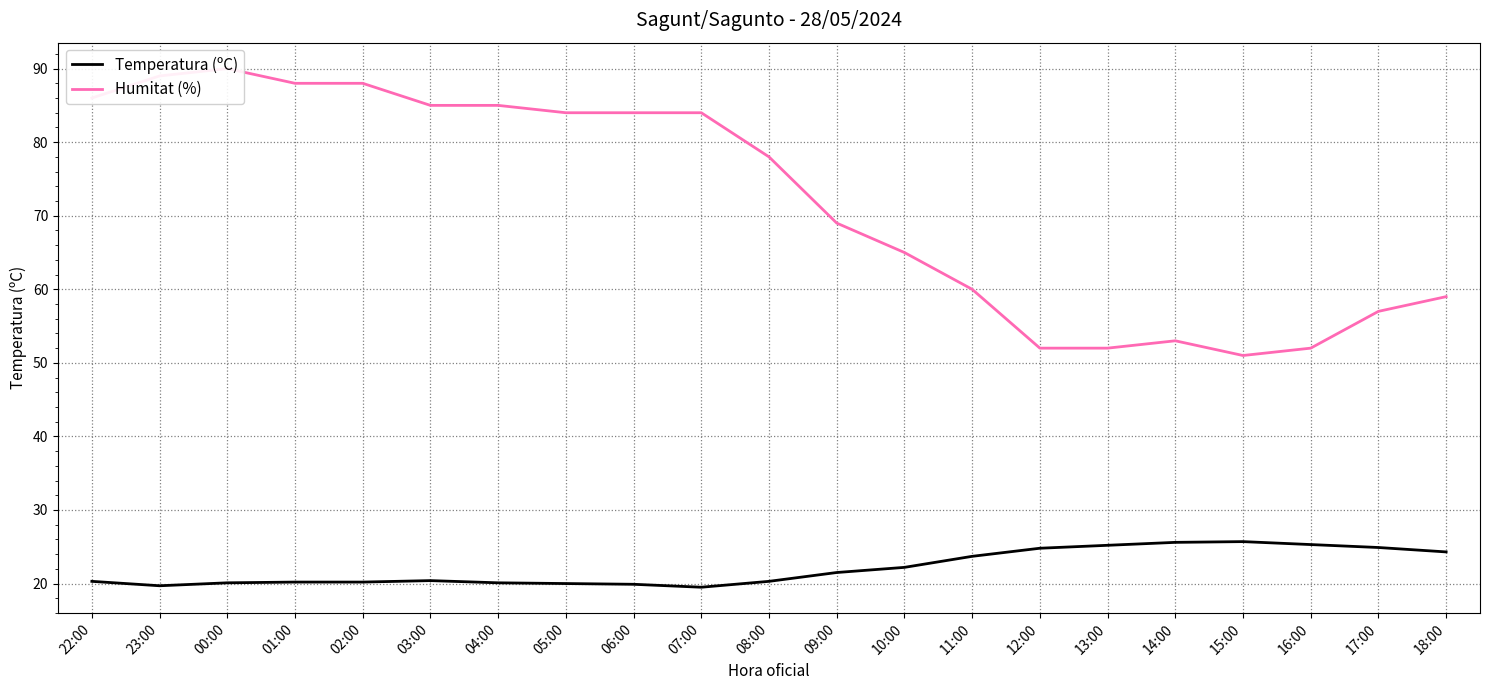

Reading right to left, extract all data points from this chart.

Temperatura (ºC): 24.3	24.9	25.3	25.7	25.6	25.2	24.8	23.7	22.2	21.5	20.3	19.5	19.9	20.0	20.1	20.4	20.2	20.2	20.1	19.7	20.3
Humitat (%): 59.0	57.0	52.0	51.0	53.0	52.0	52.0	60.0	65.0	69.0	78.0	84.0	84.0	84.0	85.0	85.0	88.0	88.0	90.0	89.0	86.0